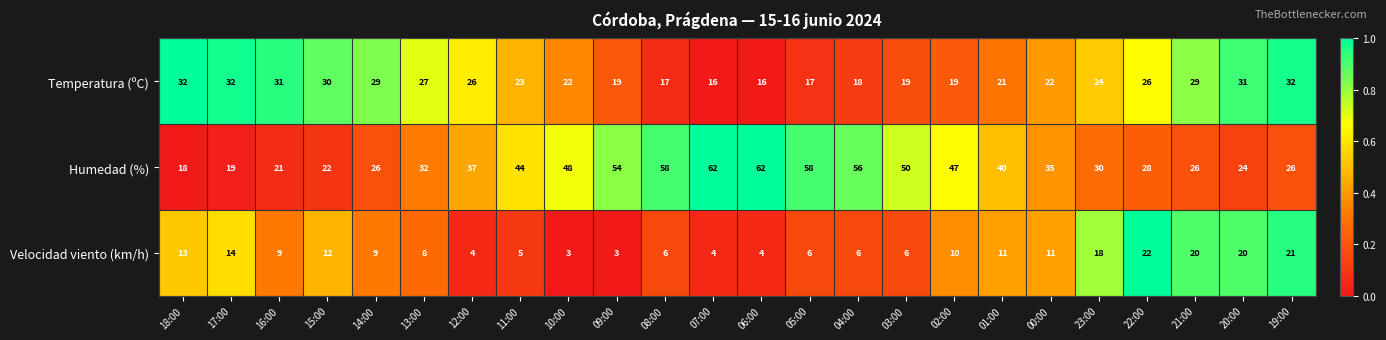

How many series are shown in this chart?

3